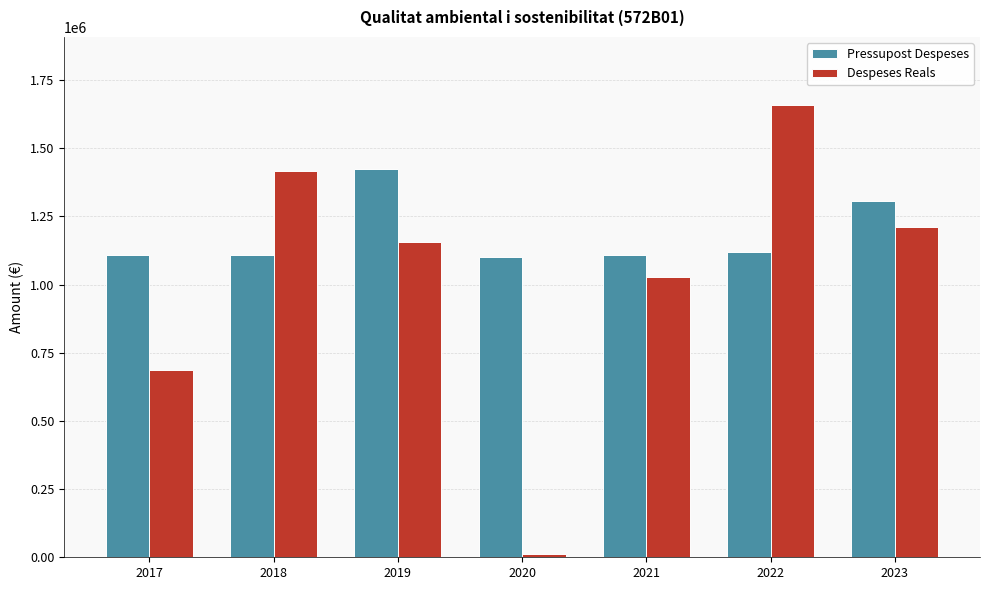

Rank the series by their average value, from highest to lowest.

Pressupost Despeses, Despeses Reals